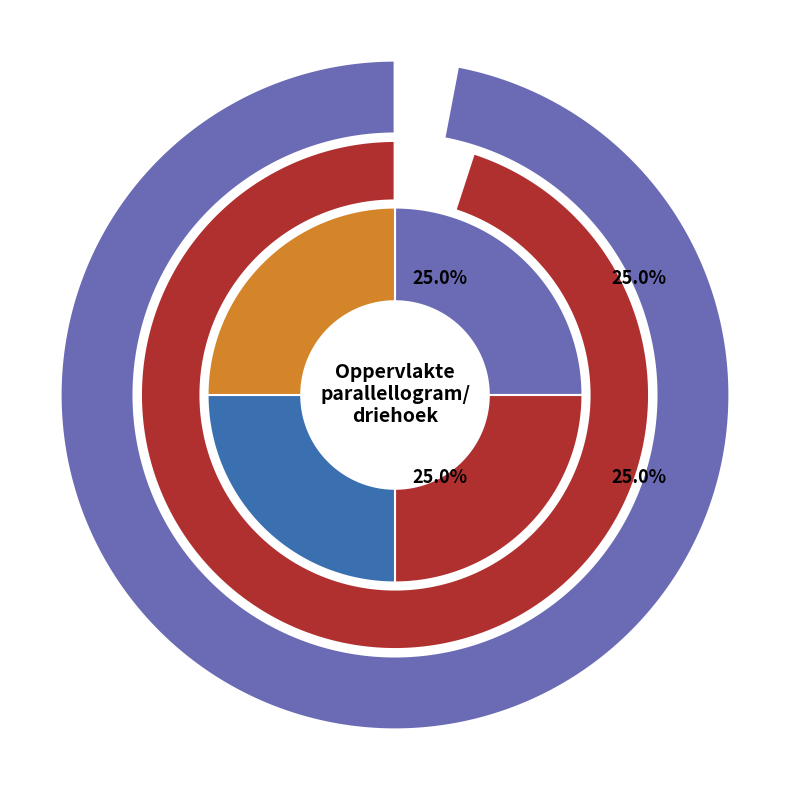

How many slices are in this pie chart?

4